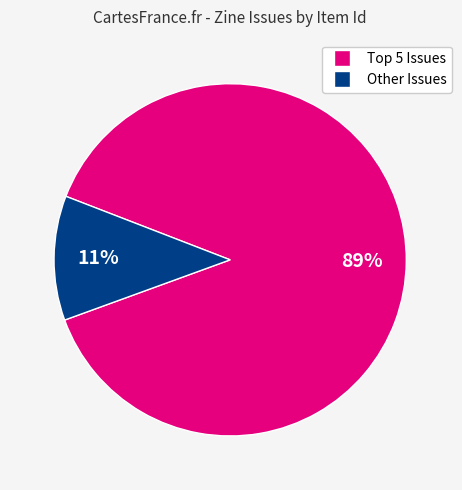

How many segments does this pie chart have?

2